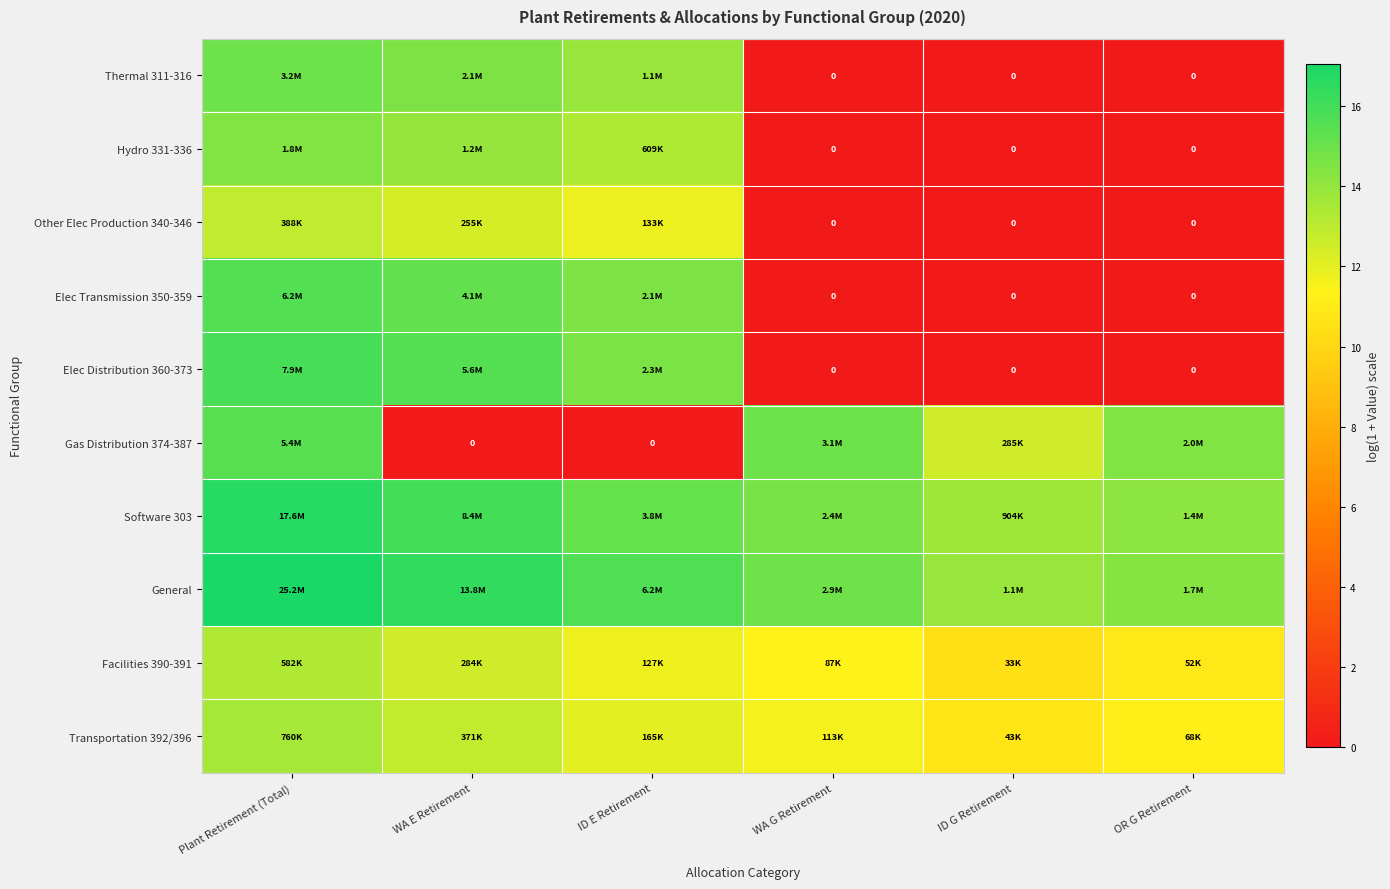

At which category is the sum across all series the highest?

Plant Retirement (Total)